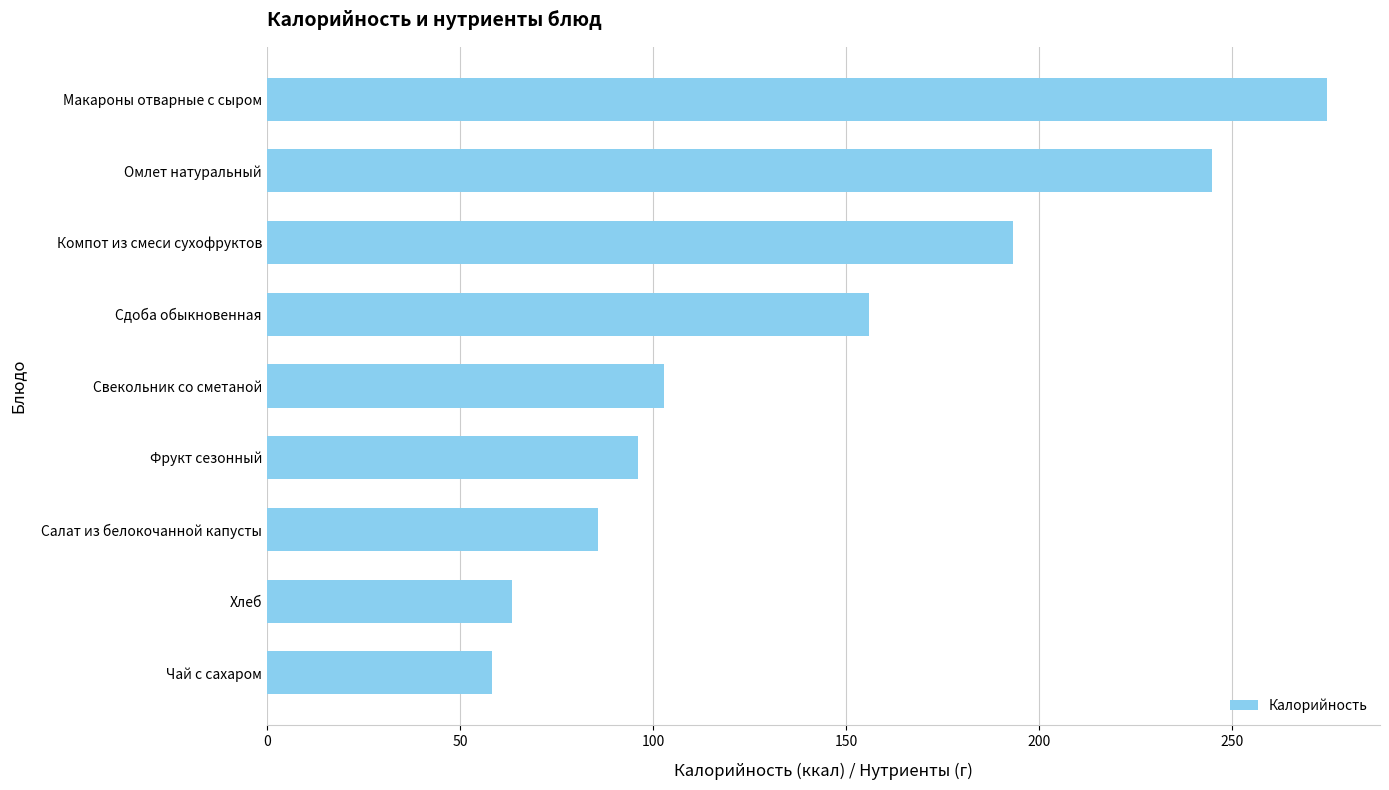

Reading bottom to top, transcribe all the data shown in this chart.

58.4	63.6	85.8	96.0	103.0	156.0	193.3	244.7	274.5